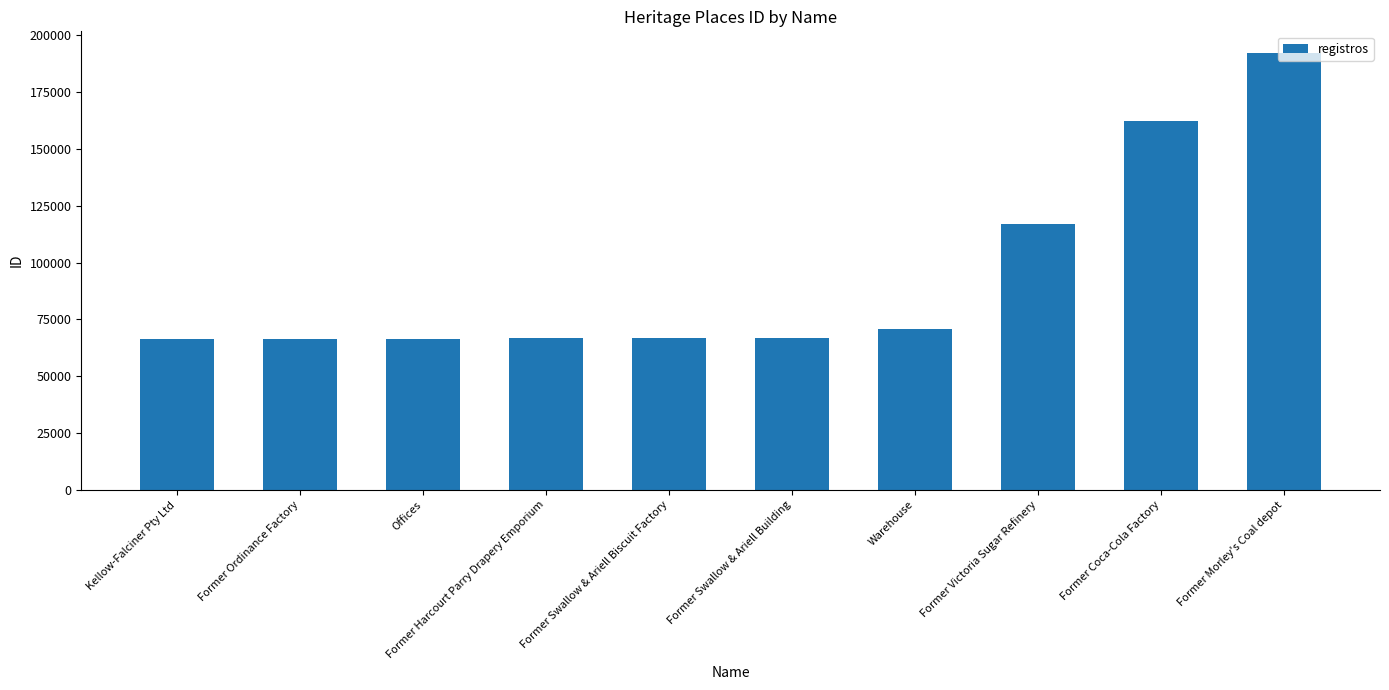

What is the smallest value displayed?

66473